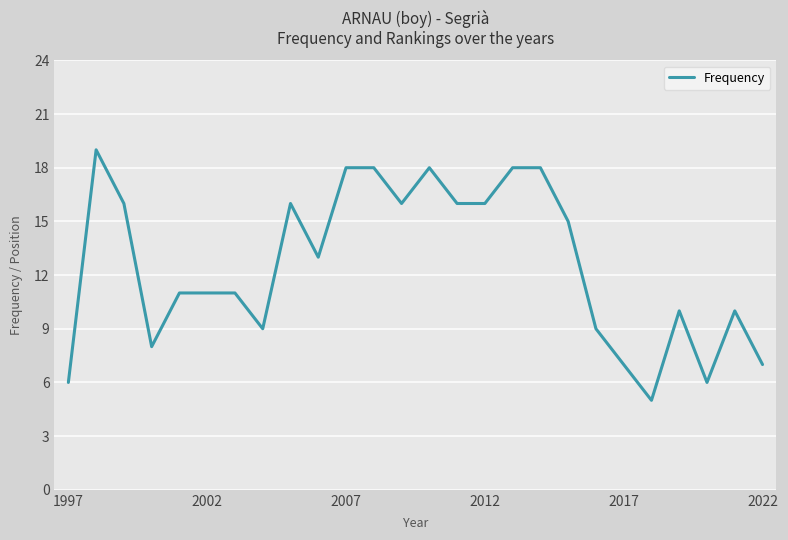

How many categories are shown in the chart?

26